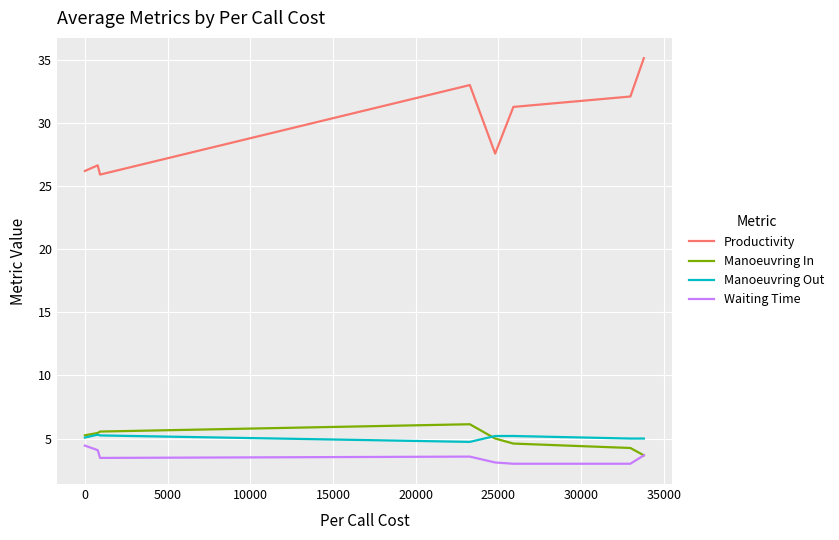

Which series has the largest total across all categories?

Productivity